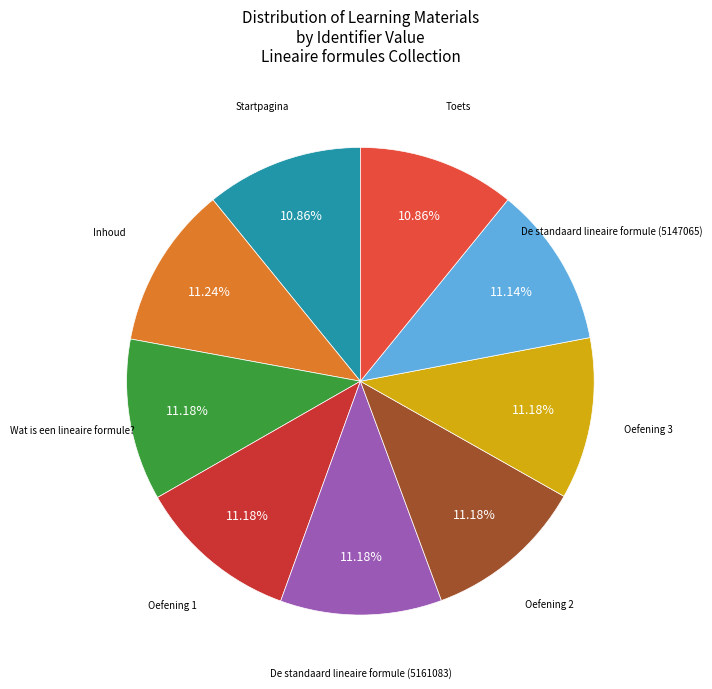

Count the number of slices in the pie.

9